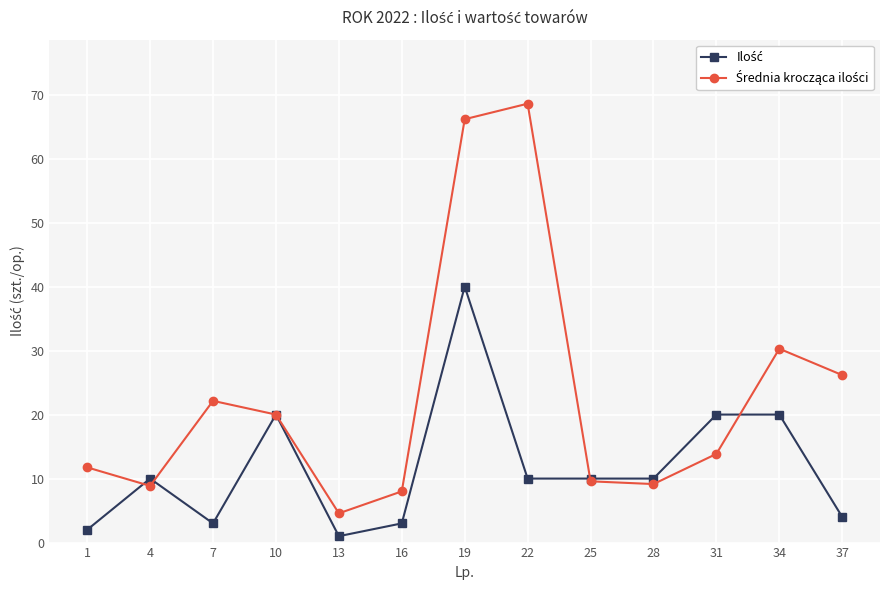

What is the total value across all series at 4?

18.9